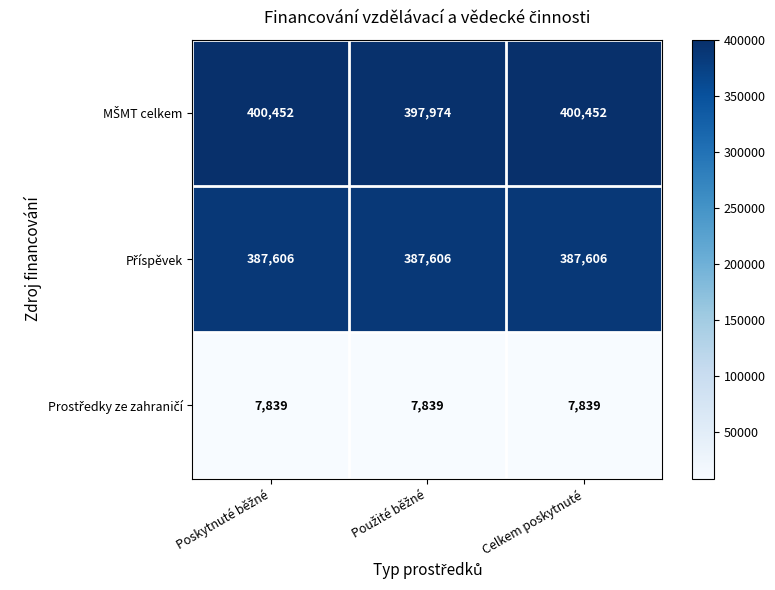

What is the minimum value shown in the chart?

7839